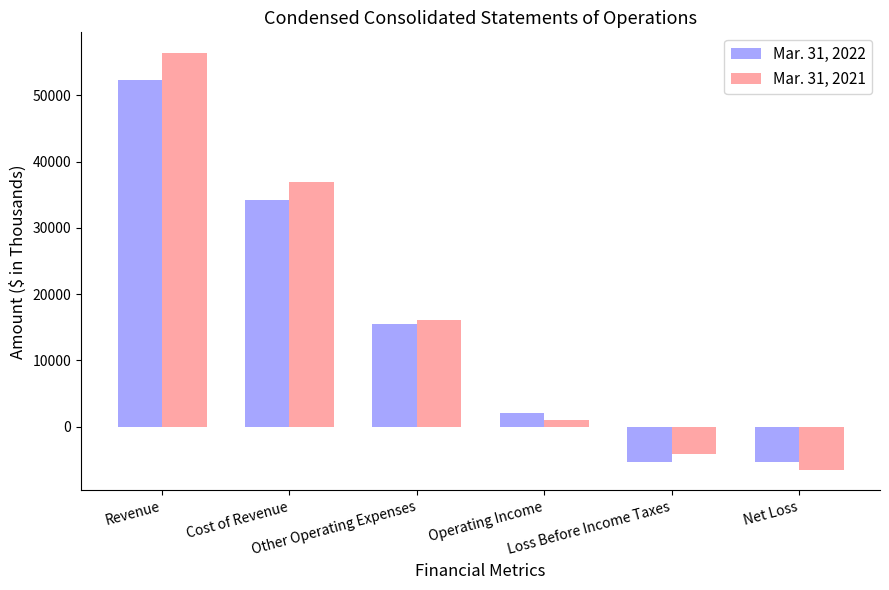

List the series in order of their peak value, lowest first.

Mar. 31, 2022, Mar. 31, 2021